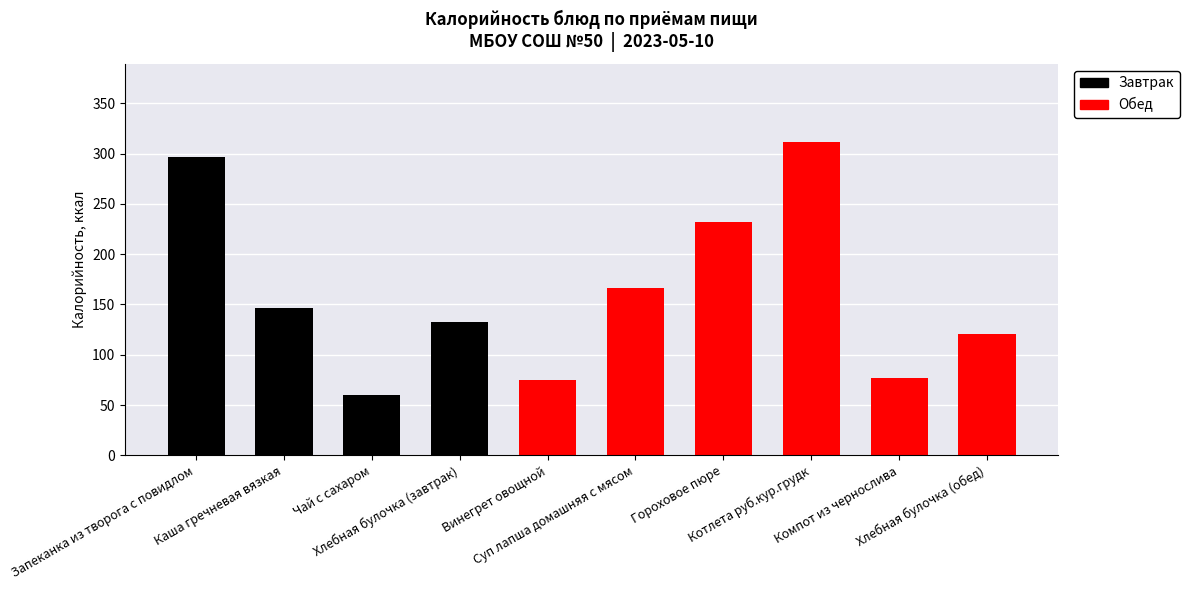

The value of Калорийность at Хлебная булочка (обед) is 171.0. True or false?

False